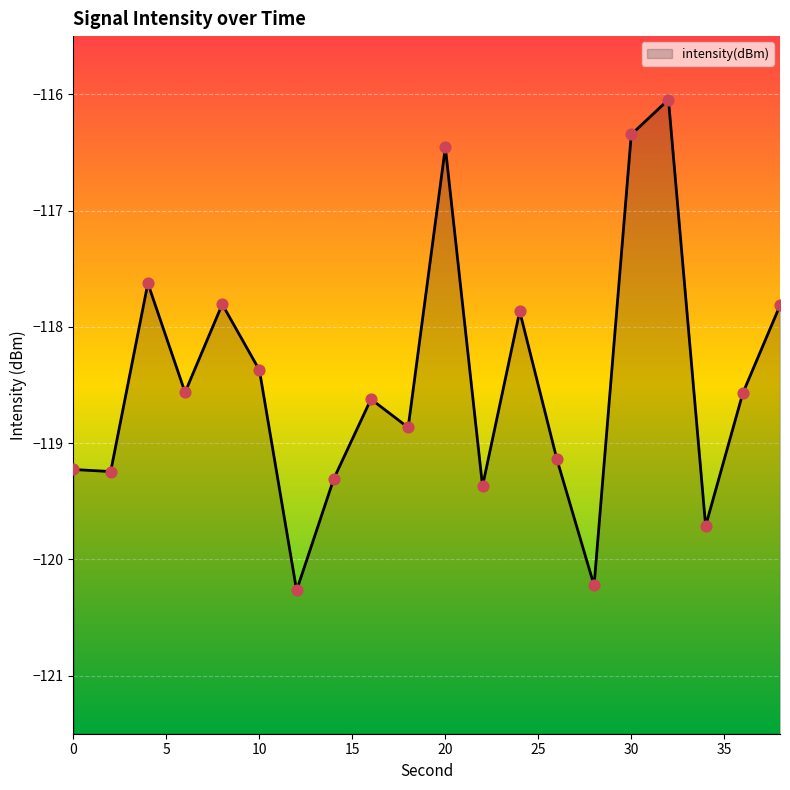

What is the change in value from 24 to 34?

-1.8